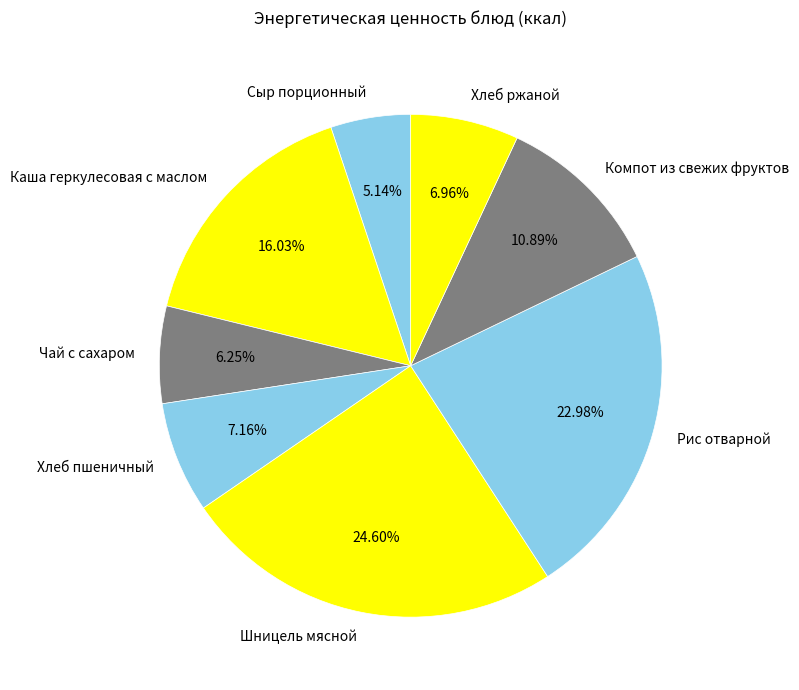

How many segments does this pie chart have?

8